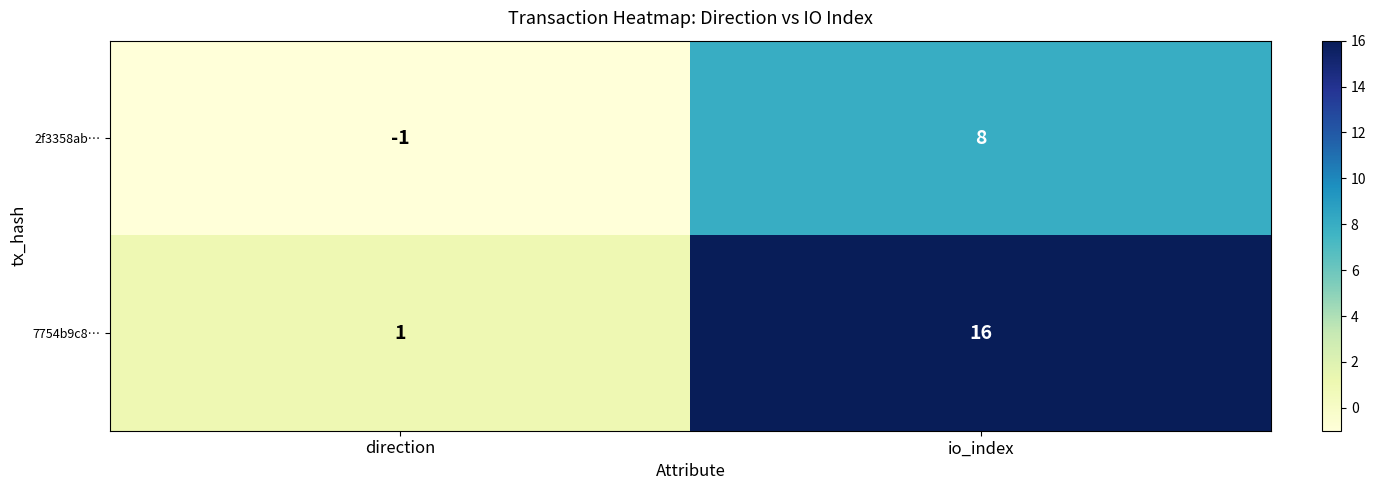

What is the difference between the highest and lowest values at io_index?

8